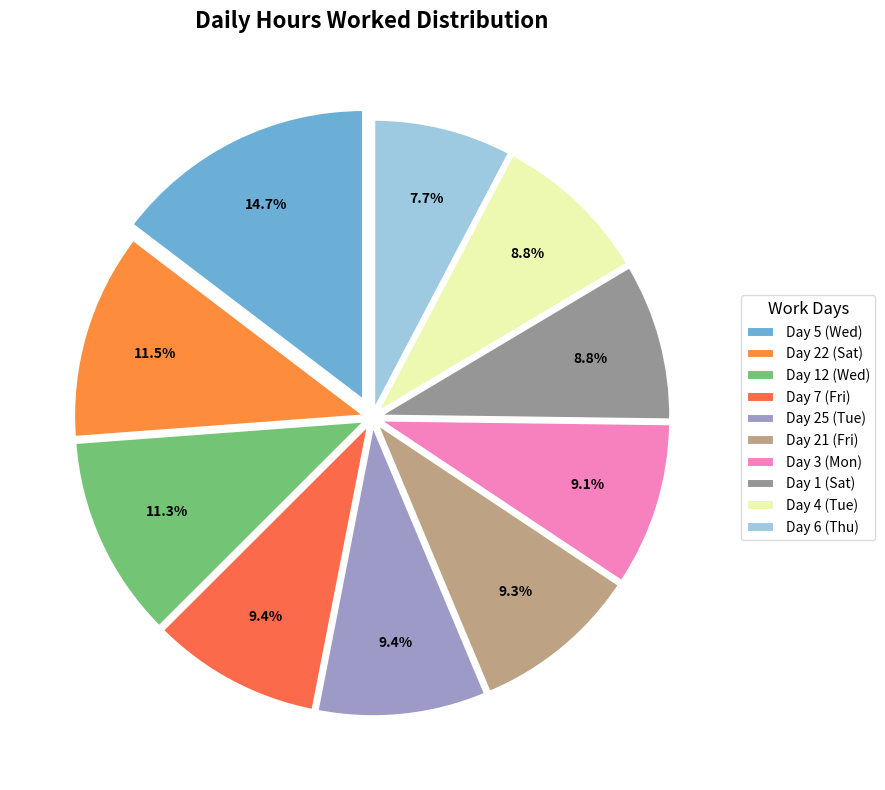

How many segments does this pie chart have?

10